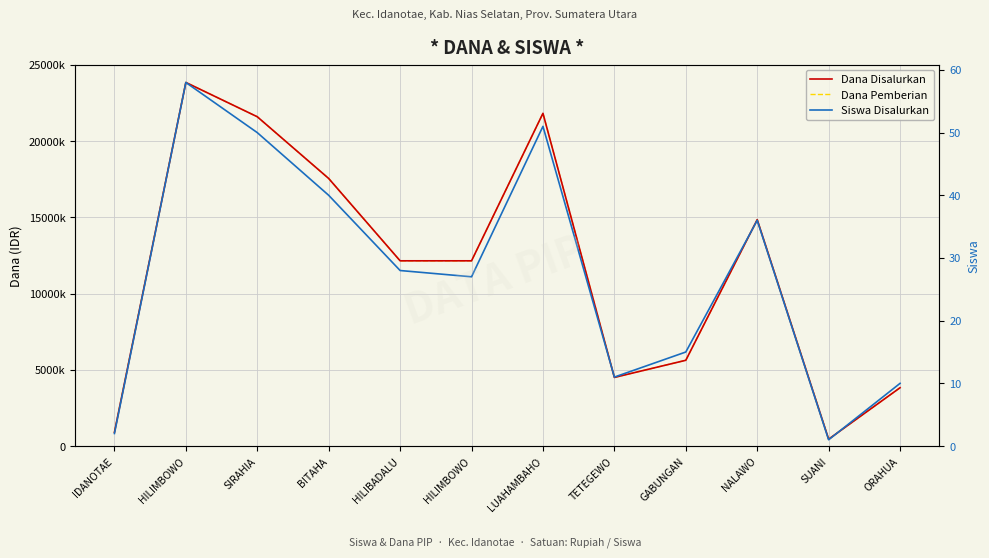

In Dana Disalurkan, how many points are lower than both neighbors (excluding endpoints)?

2